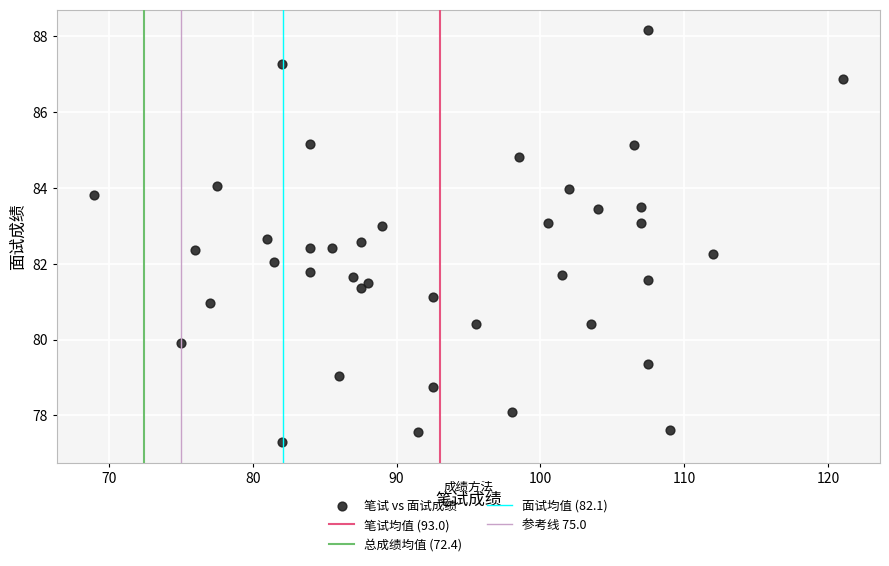

What is the range of X values (max minus min)?

52.0